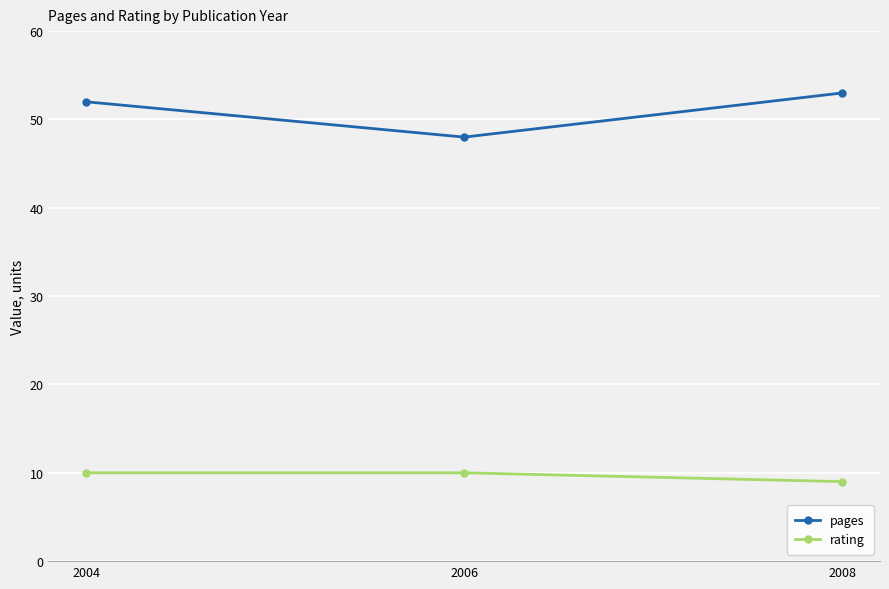

Which series has the largest total across all categories?

pages